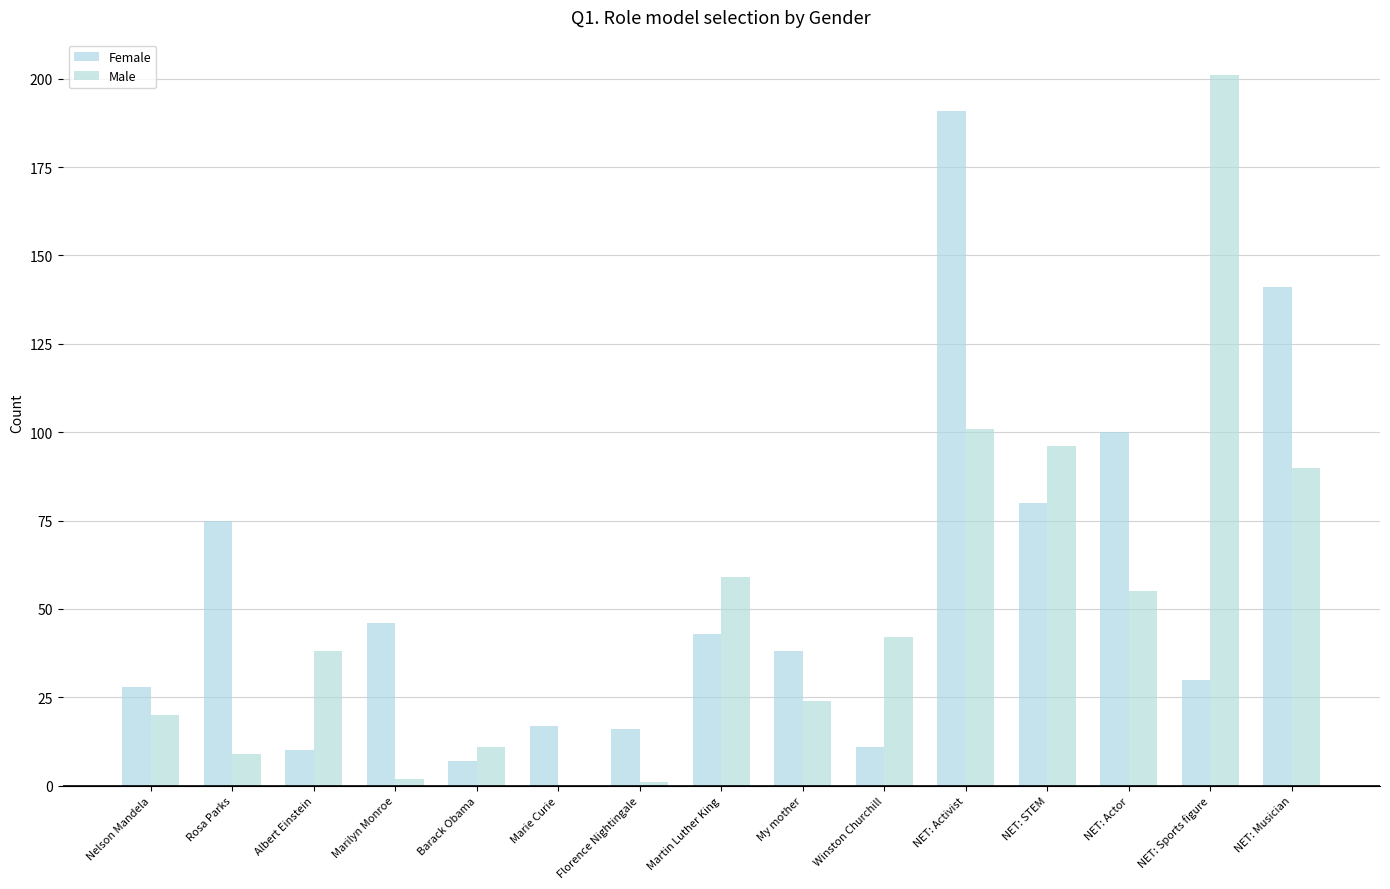

Where does the Male series first go above 38?

Martin Luther King